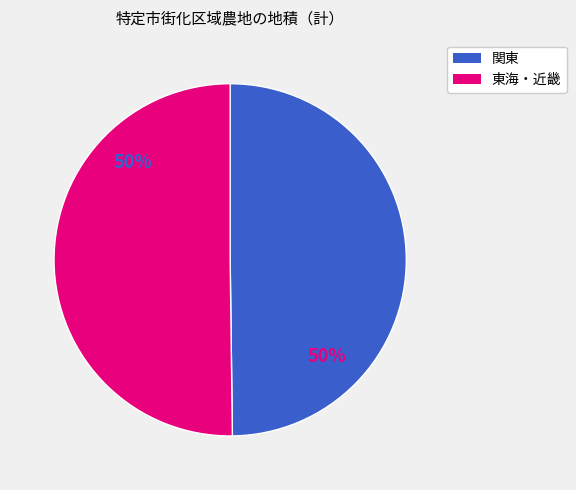

To the nearest percent, what is the average slice percentage?

50%